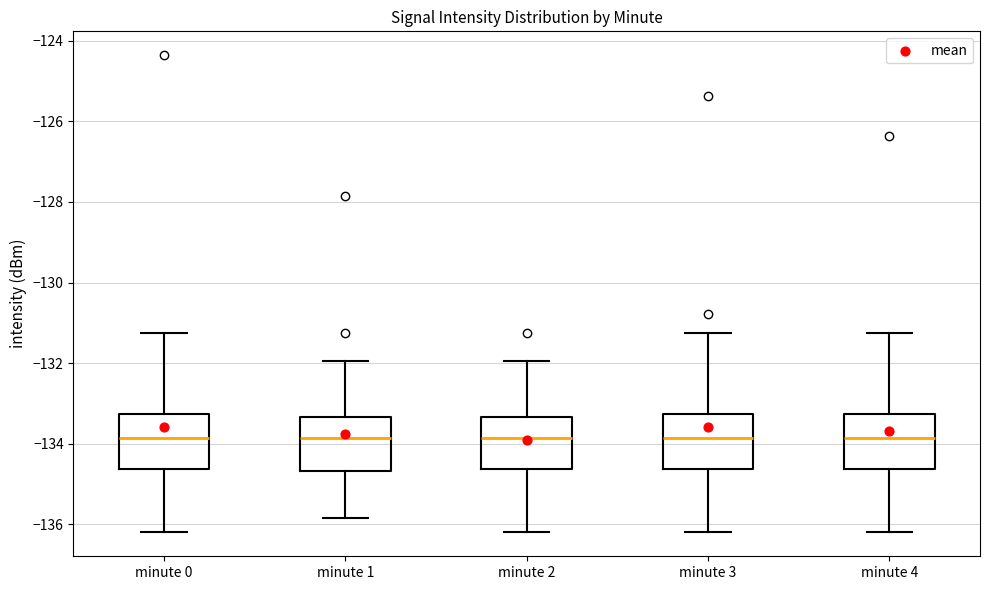

Reading left to right, read every box against the y-axis: the position of its median line, the range the box covers, and the ends of its whiskers. The values are not printed on the chart, so give them approximately, as read against the axis.

minute 0: median -133.8, box -134.6 to -133.2, whiskers -136.2 to -131.2
minute 1: median -133.8, box -134.6 to -133.4, whiskers -135.8 to -132.0
minute 2: median -133.8, box -134.6 to -133.4, whiskers -136.2 to -132.0
minute 3: median -133.8, box -134.6 to -133.2, whiskers -136.2 to -131.2
minute 4: median -133.8, box -134.6 to -133.2, whiskers -136.2 to -131.2